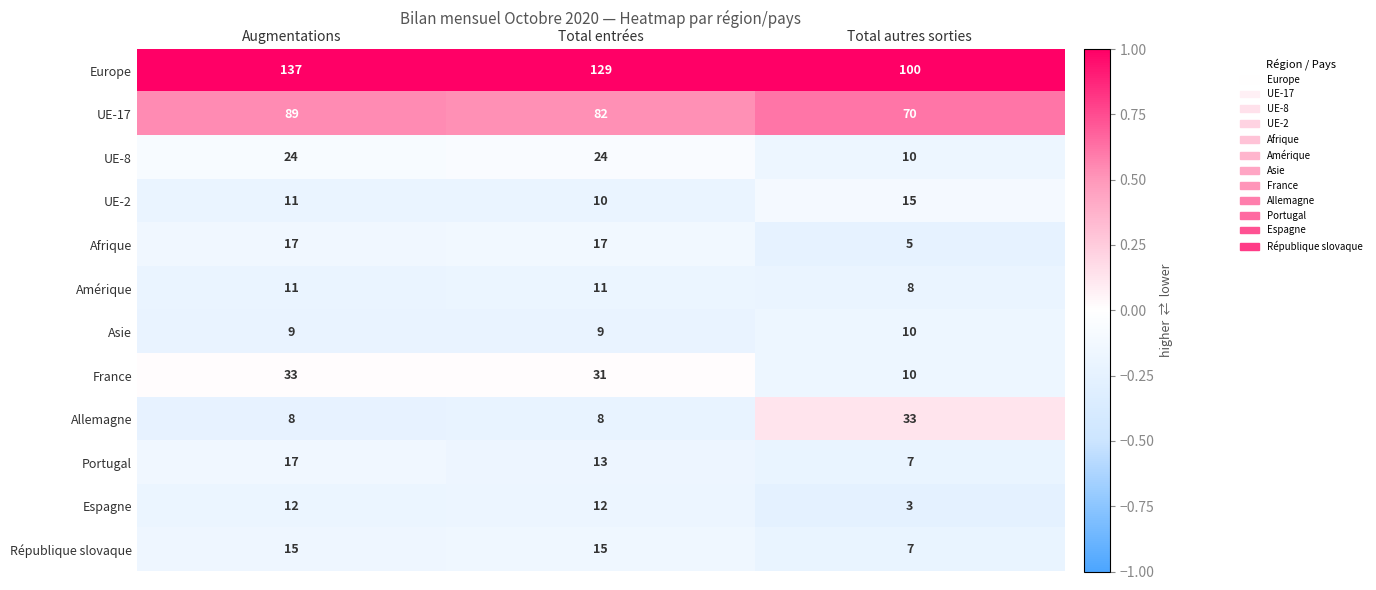

What is the average value of the République slovaque series?

12